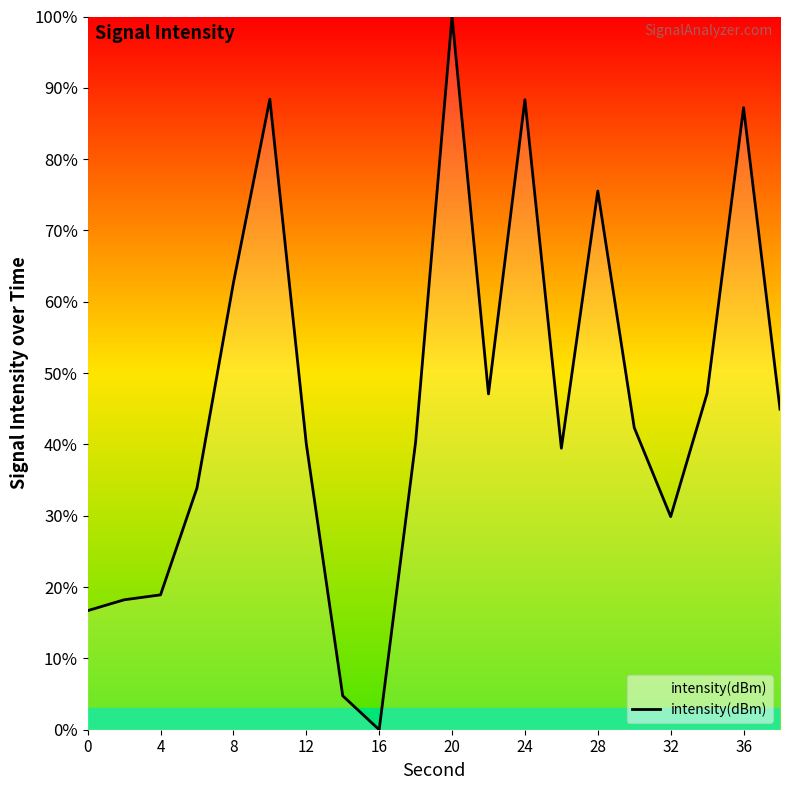

What is the difference between the maximum and minimum values?

100.0